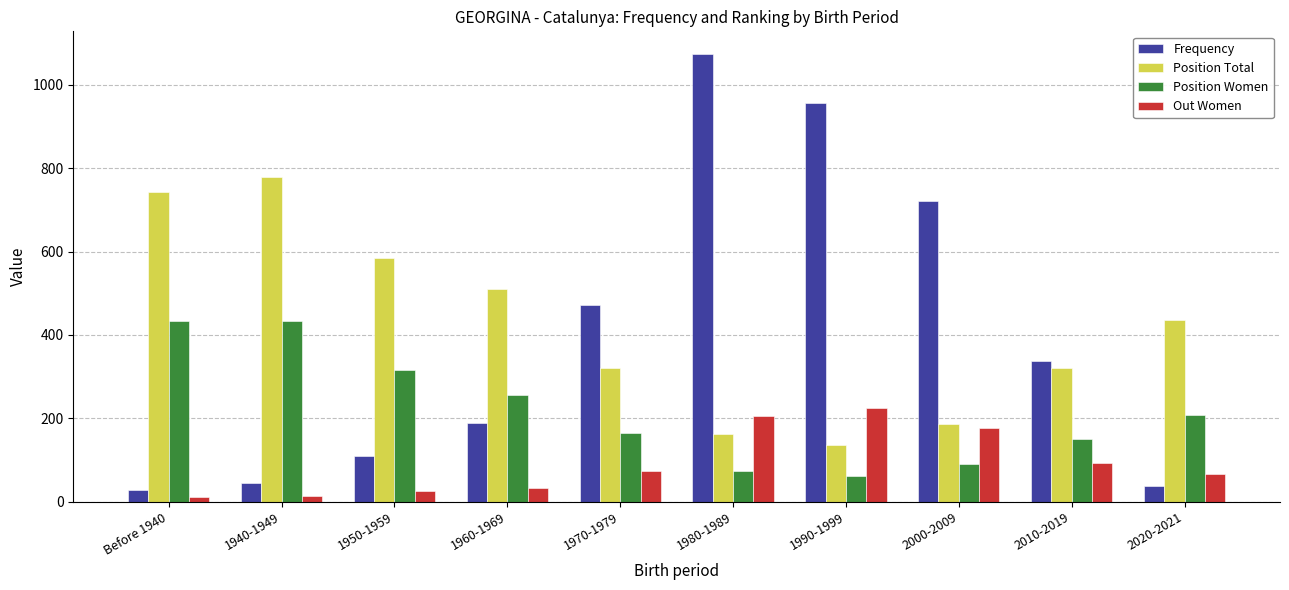

What is the smallest value displayed?

12